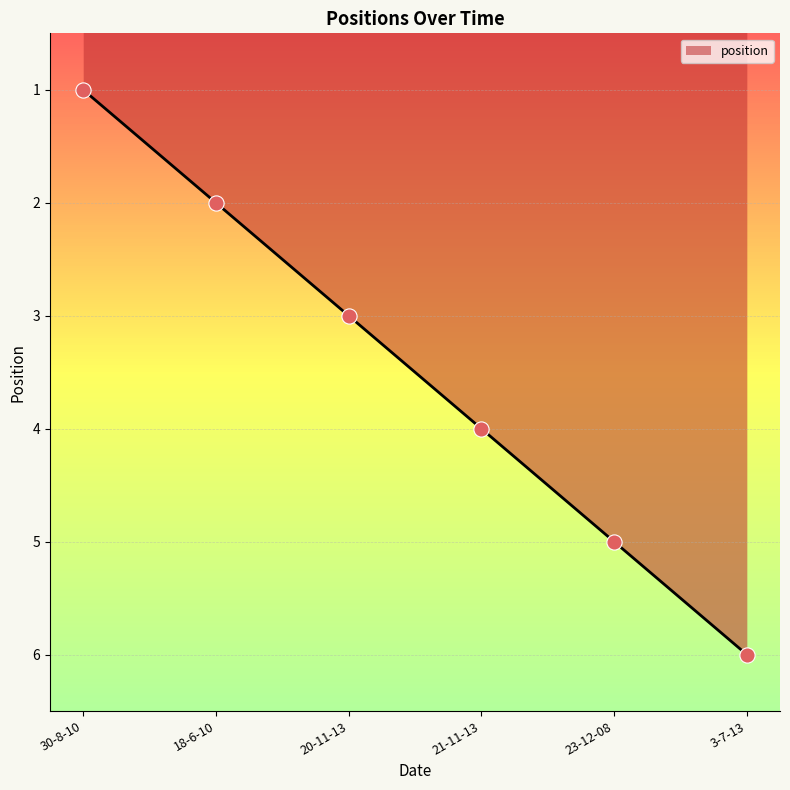

What is the ratio of the value at 20-11-13 to the value at 30-8-10?

3.0